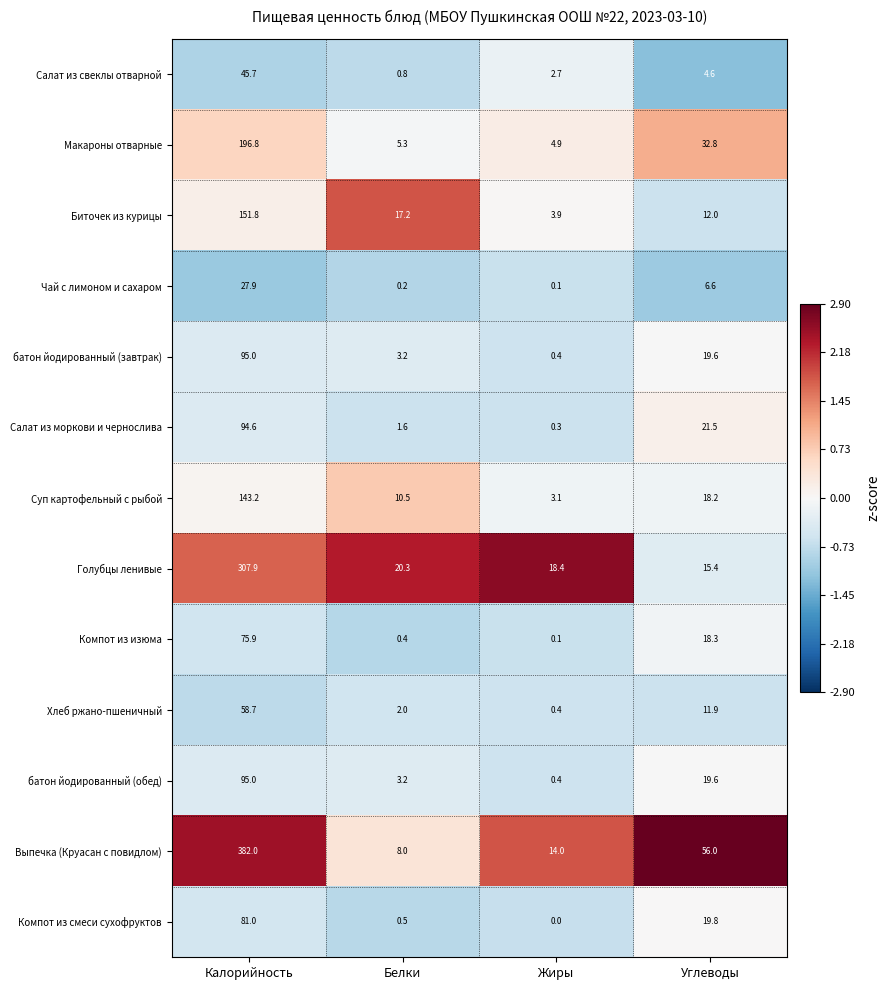

Read the Голубцы ленивые value at Жиры.

18.4